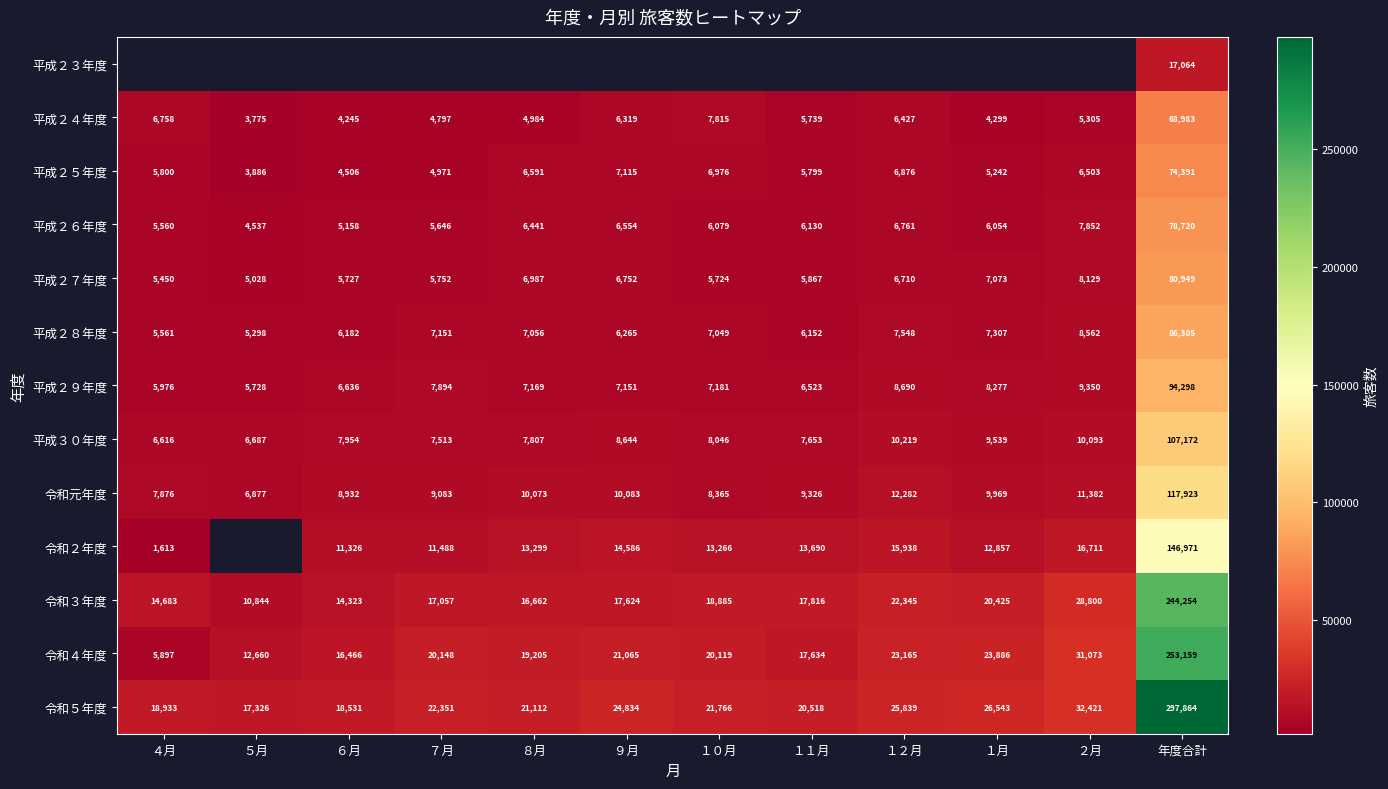

What is the difference between the highest and lowest values at 年度合計?

280800